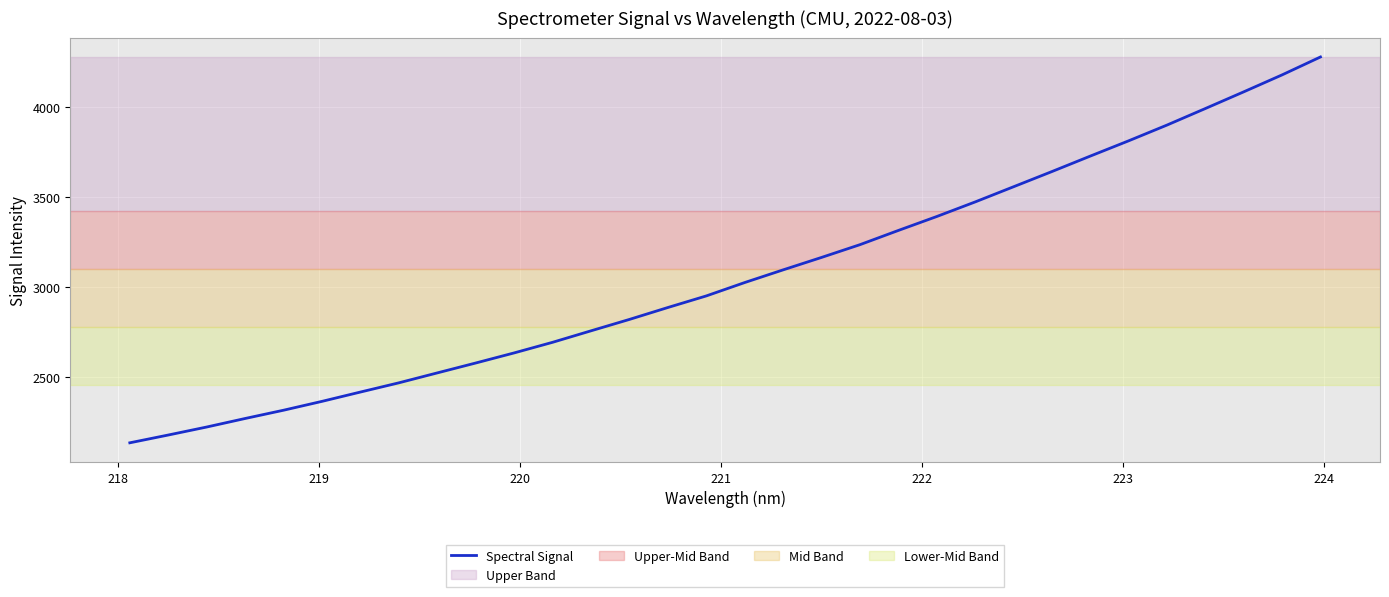

What is the greatest value displayed?

4280.5